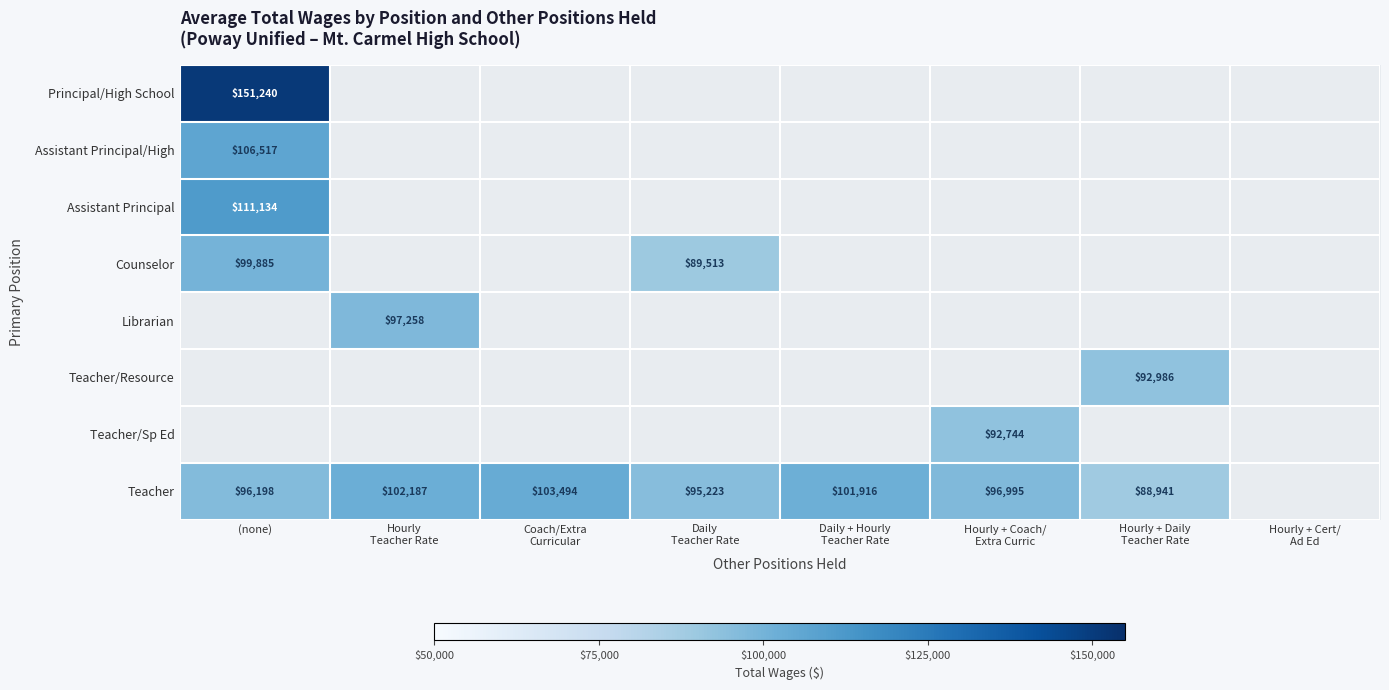

List the labels in order of Assistant Principal value, largest first.

(none), Hourly Teacher Rate, Coach/Extra Curricular, Daily Teacher Rate, Daily + Hourly Teacher Rate, Hourly + Coach/ Extra Curric, Hourly + Daily Teacher Rate, Hourly + Cert/ Ad Ed